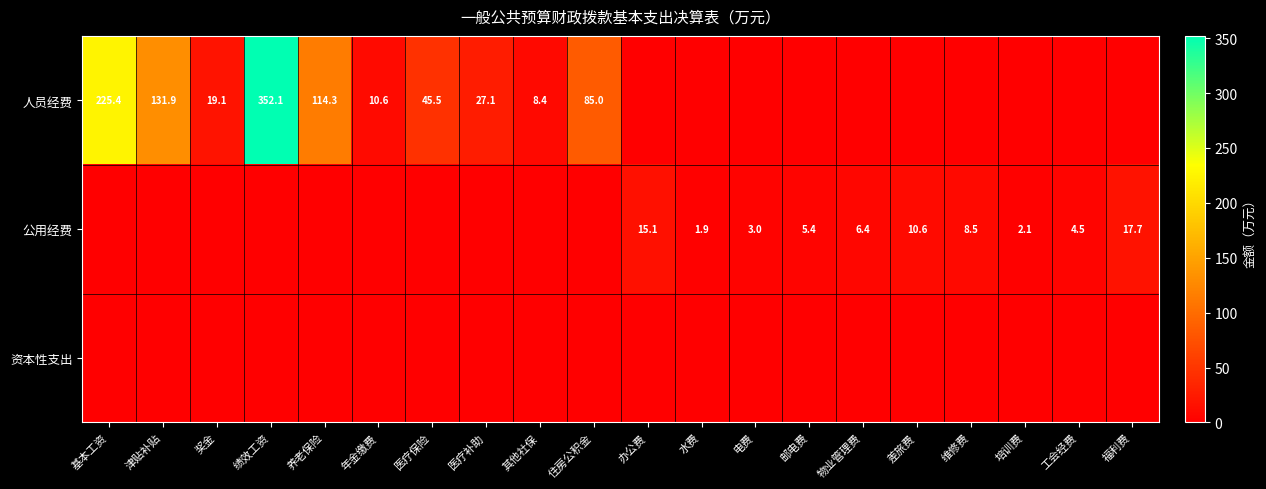

Which label corresponds to the smallest value in the chart?

办公费